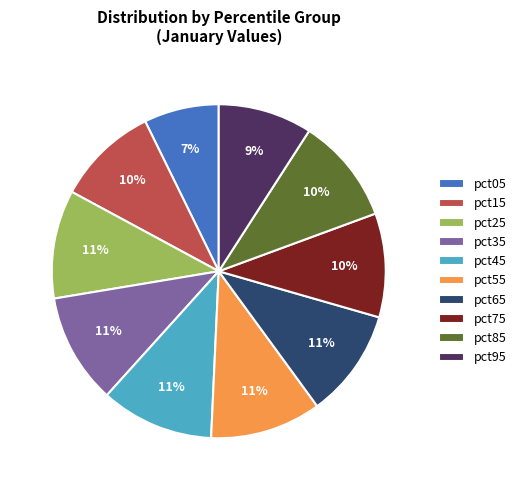

True or false: pct55 accounts for 22% of the total.

False